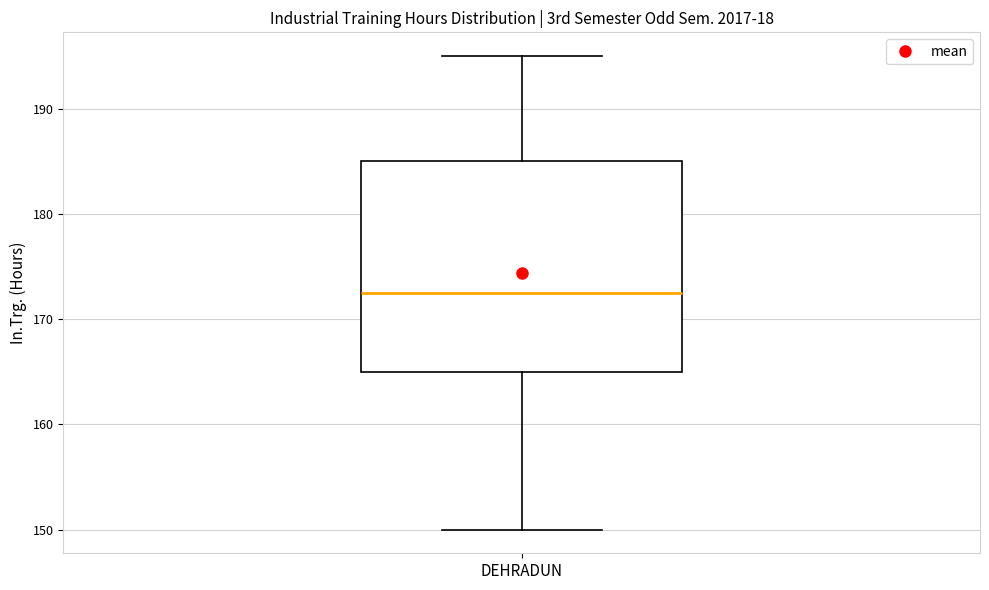

Read this box plot against the y-axis: the position of the median line, the range covered by the box, and the ends of both whiskers. The values are not printed on the chart, so give them approximately, as read against the axis.

median 173, box 165 to 185, whiskers 150 to 195